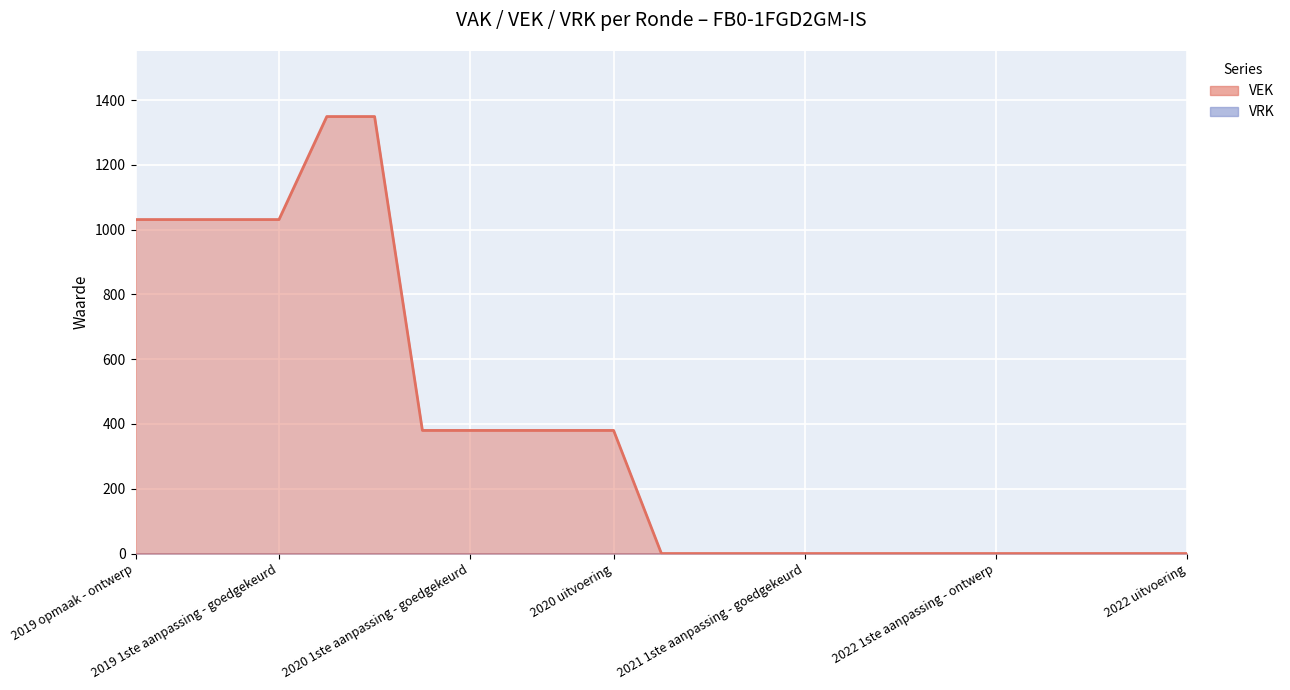

Which has a higher value, 2019 opmaak - ontwerp or 2020 Opmaak - ontwerp?

2020 Opmaak - ontwerp